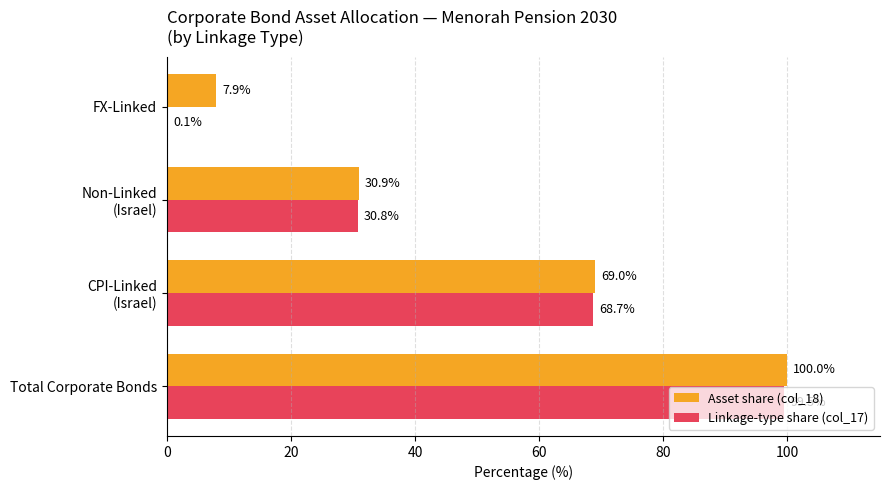

The value of Asset share (col_18) at FX-Linked is 2.8. True or false?

False